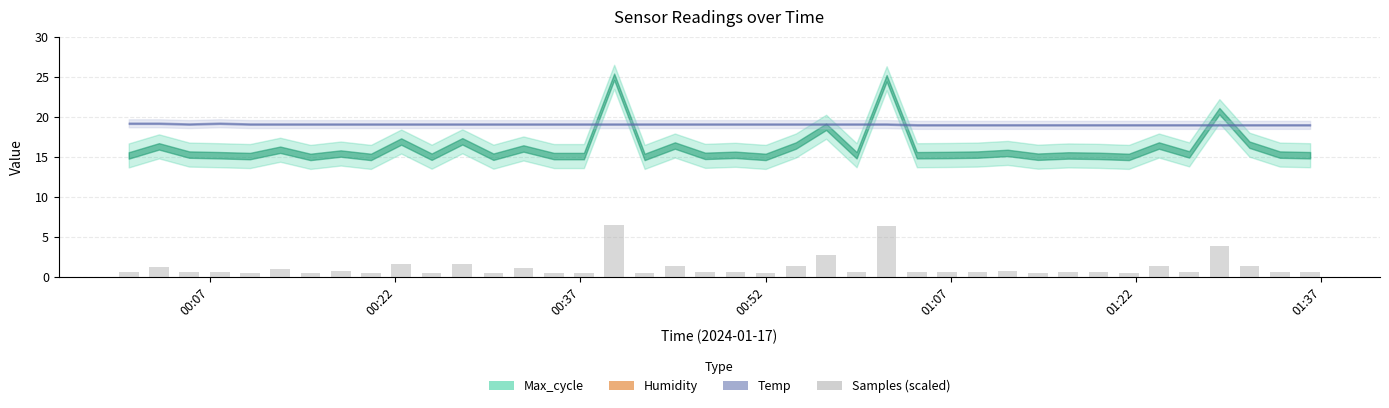

What is the difference between the maximum and minimum values?

6.0